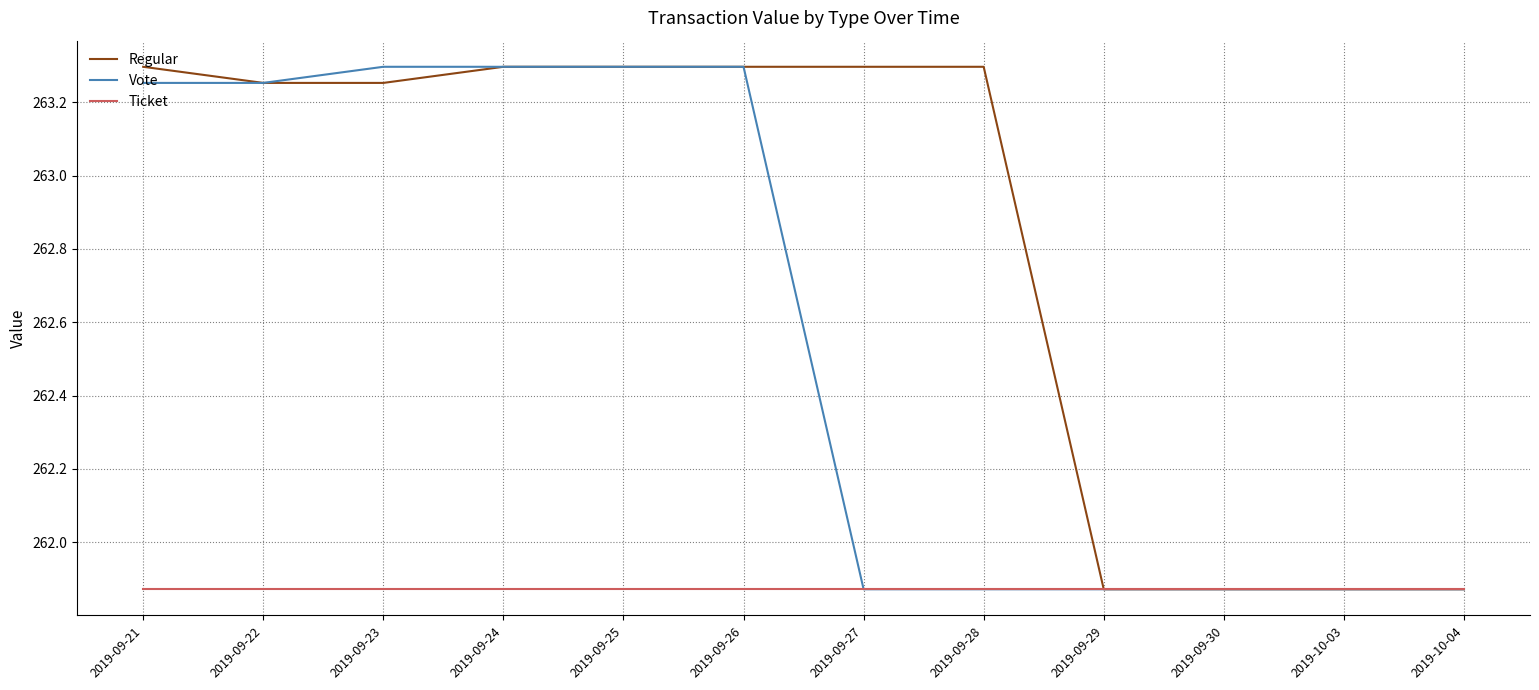

At which label does Vote first exceed 263?

2019-09-21